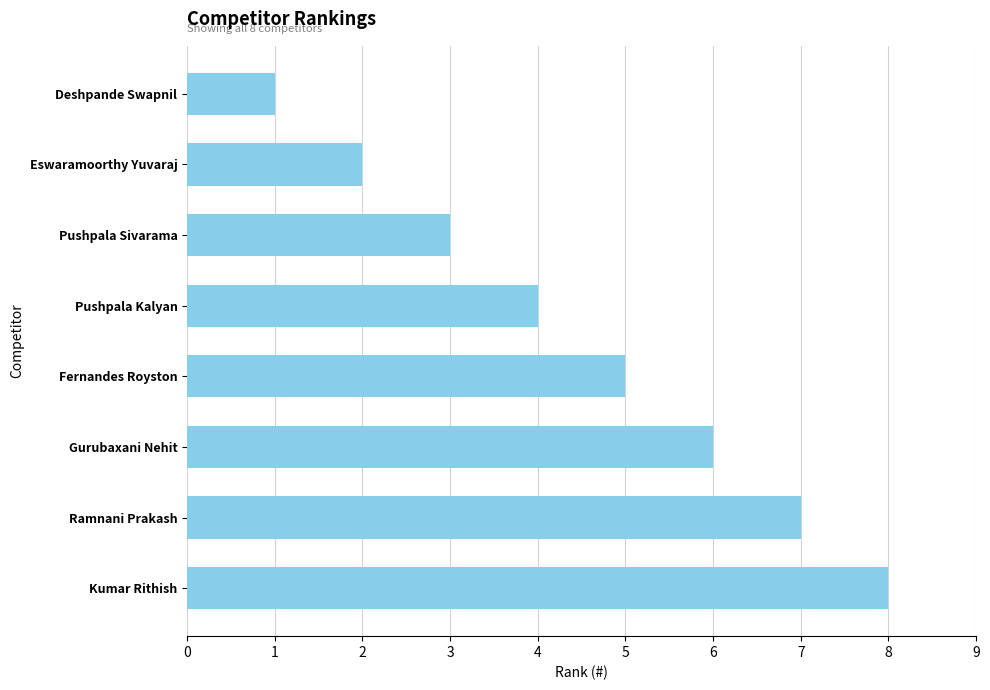

Are the bars grouped side by side (vs. stacked)?

No